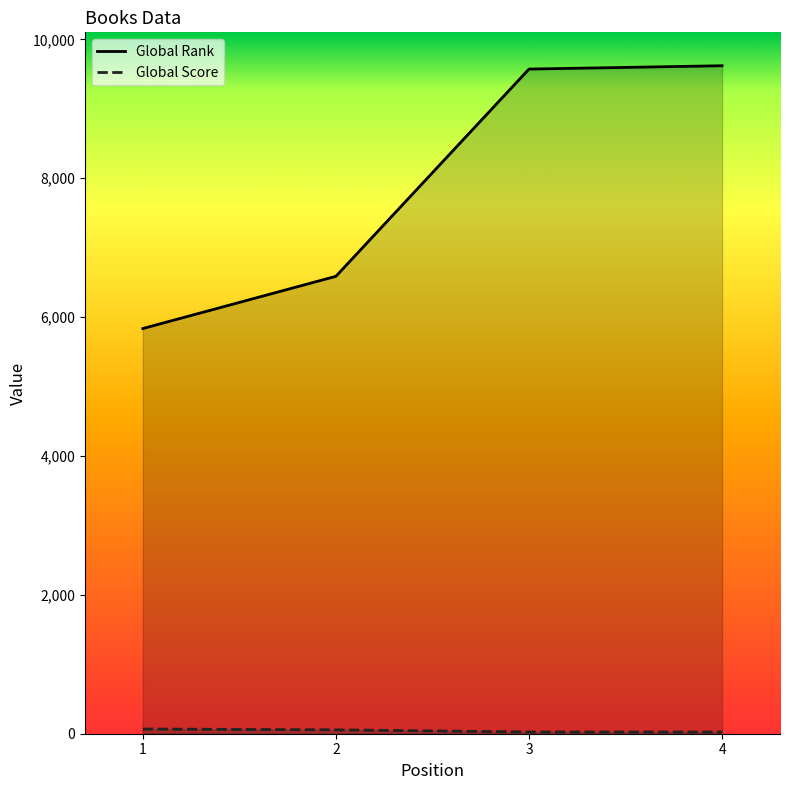

How many Global Score values are between 25 and 68?

4